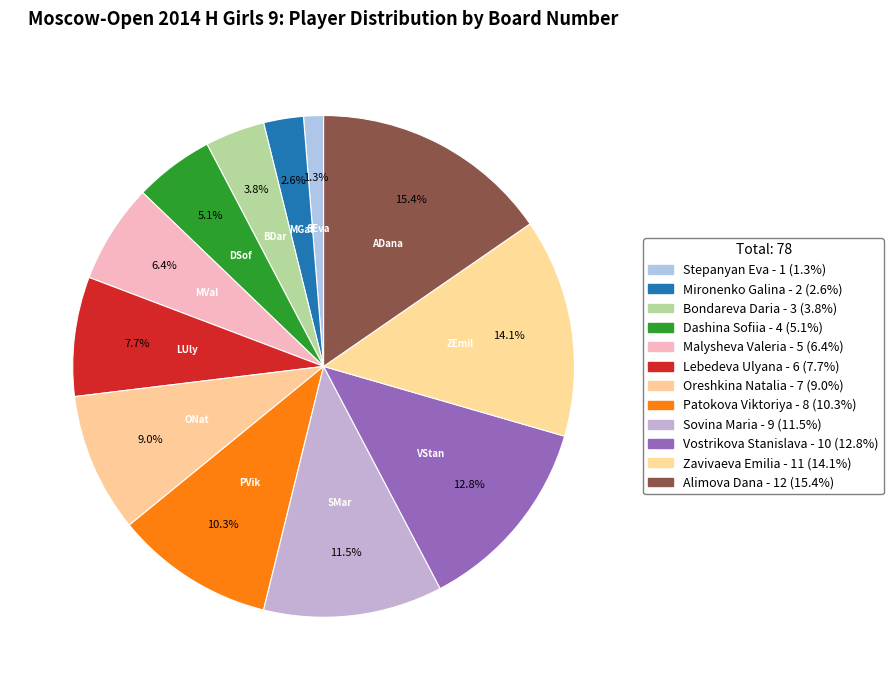

True or false: Dashina Sofiia accounts for 18% of the total.

False